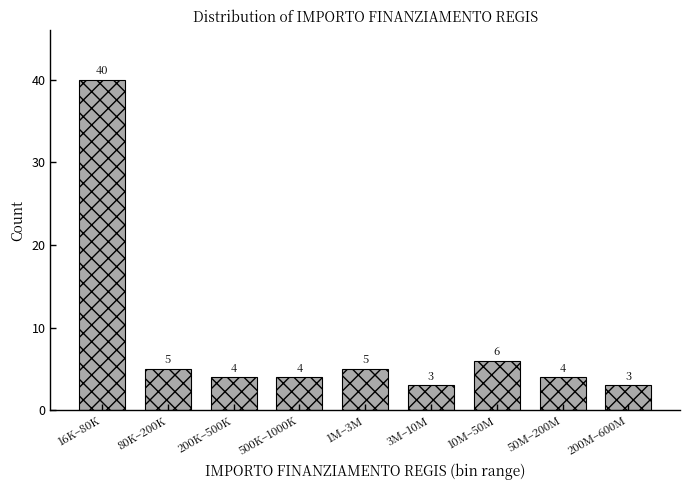

Reading left to right, extract all data points from this chart.

16K–80K=40	80K–200K=5	200K–500K=4	500K–1000K=4	1M–3M=5	3M–10M=3	10M–50M=6	50M–200M=4	200M–600M=3